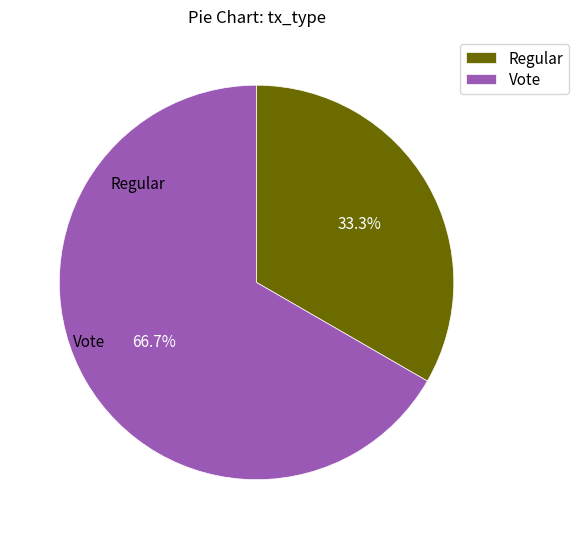

To the nearest percent, what is the difference between the Vote and Regular slice percentages?

33%